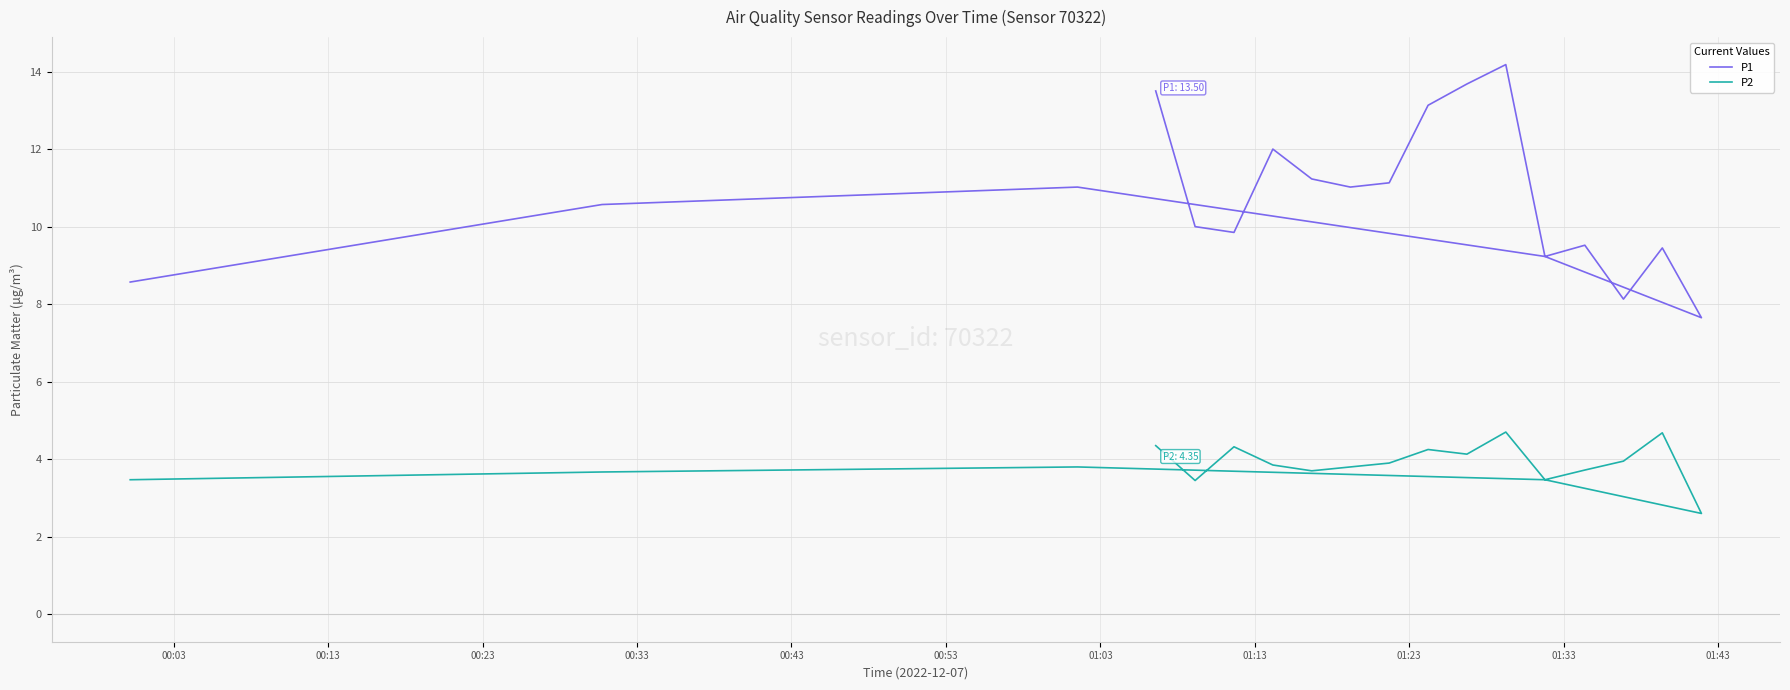

At how many categories does at least one series exceed 5?

19